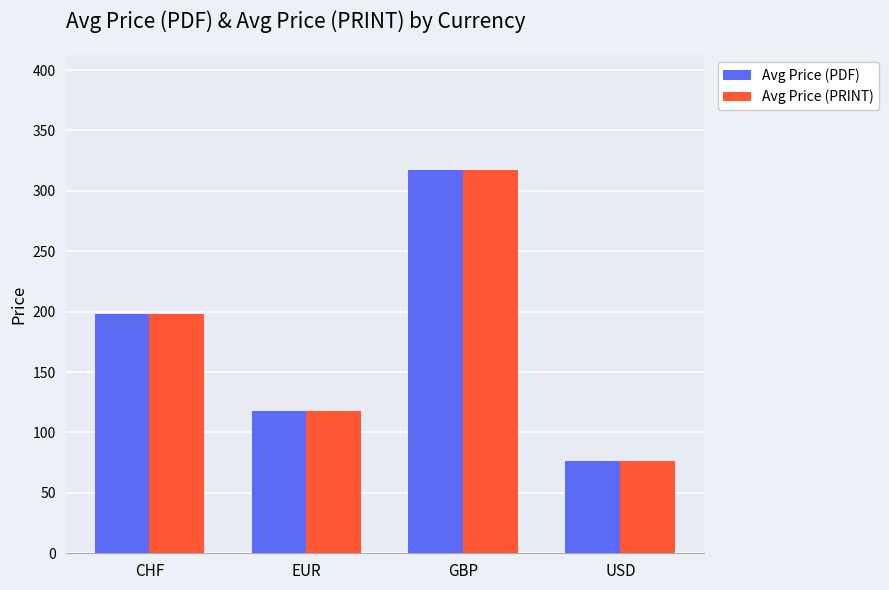

True or false: Avg Price (PRINT) has a value of 118.0 at EUR.

True